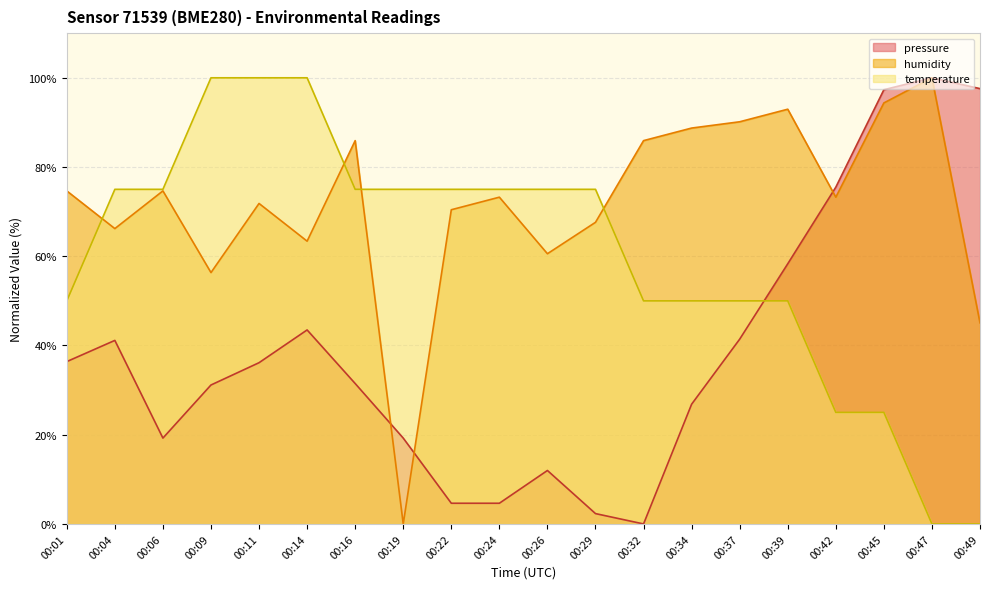

Does the chart display data point markers on the line(s)?

No